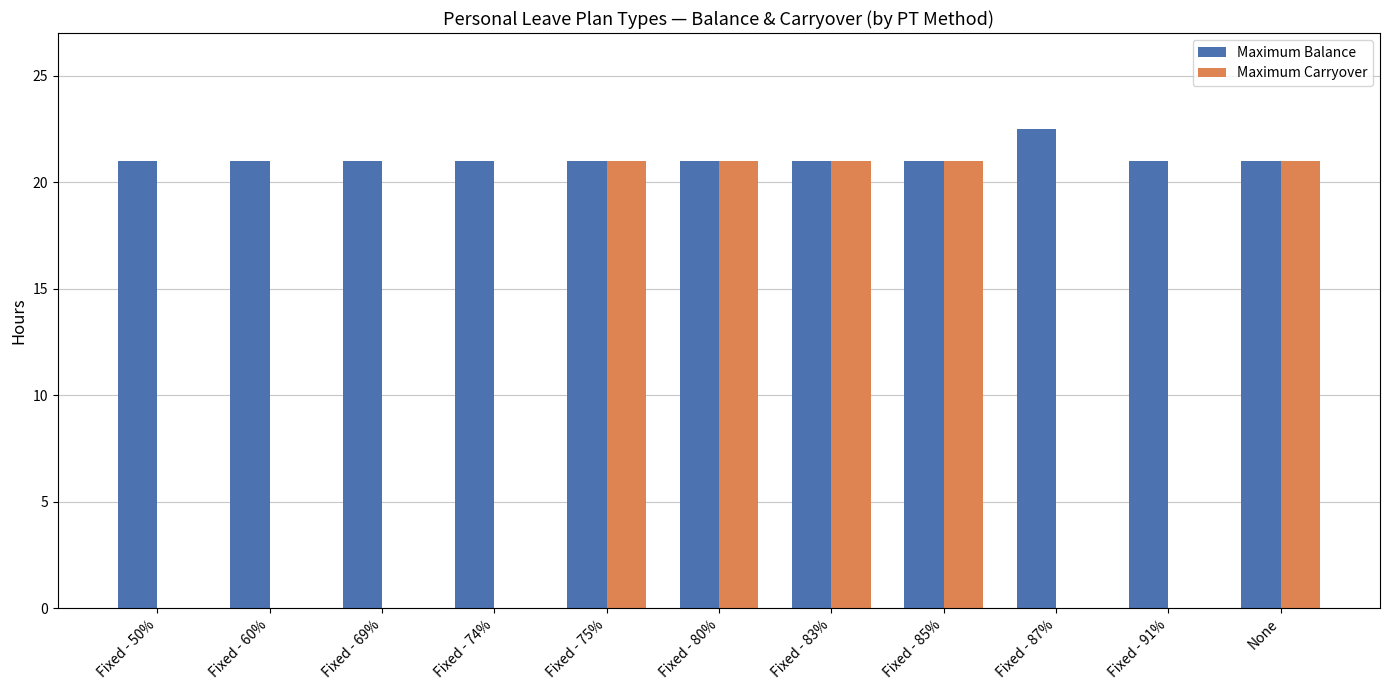

Reading left to right, list all the values displayed in this chart.

Maximum Balance: Fixed - 50%=21.0	Fixed - 60%=21.0	Fixed - 69%=21.0	Fixed - 74%=21.0	Fixed - 75%=21.0	Fixed - 80%=21.0	Fixed - 83%=21.0	Fixed - 85%=21.0	Fixed - 87%=22.5	Fixed - 91%=21.0	None=21.0
Maximum Carryover: Fixed - 50%=0.0	Fixed - 60%=0.0	Fixed - 69%=0.0	Fixed - 74%=0.0	Fixed - 75%=21.0	Fixed - 80%=21.0	Fixed - 83%=21.0	Fixed - 85%=21.0	Fixed - 87%=0.0	Fixed - 91%=0.0	None=21.0